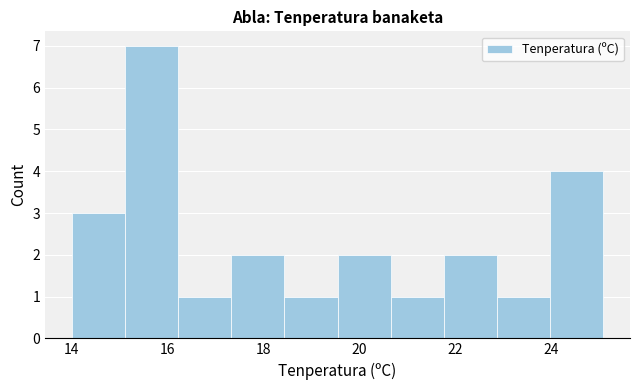

Which range on the x-axis has the tallest bar?

15.2 to 16.2